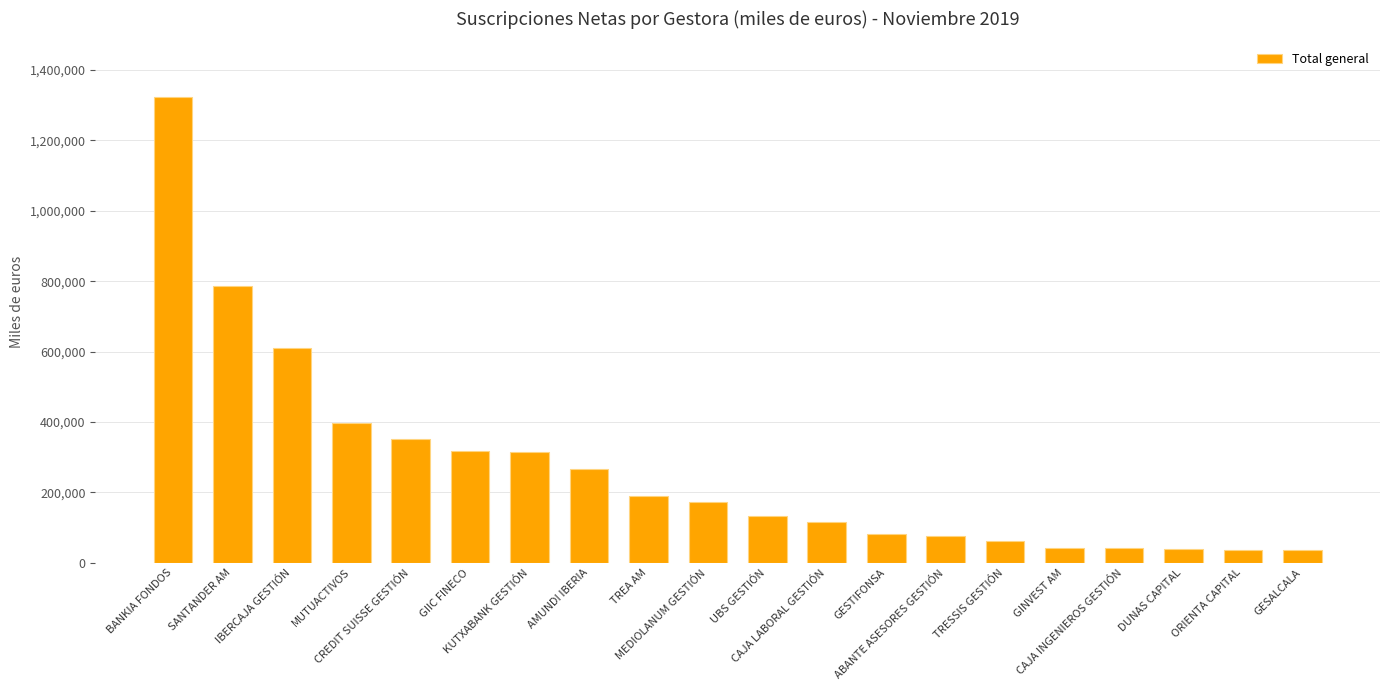

The value at MUTUACTIVOS is 398004. True or false?

True